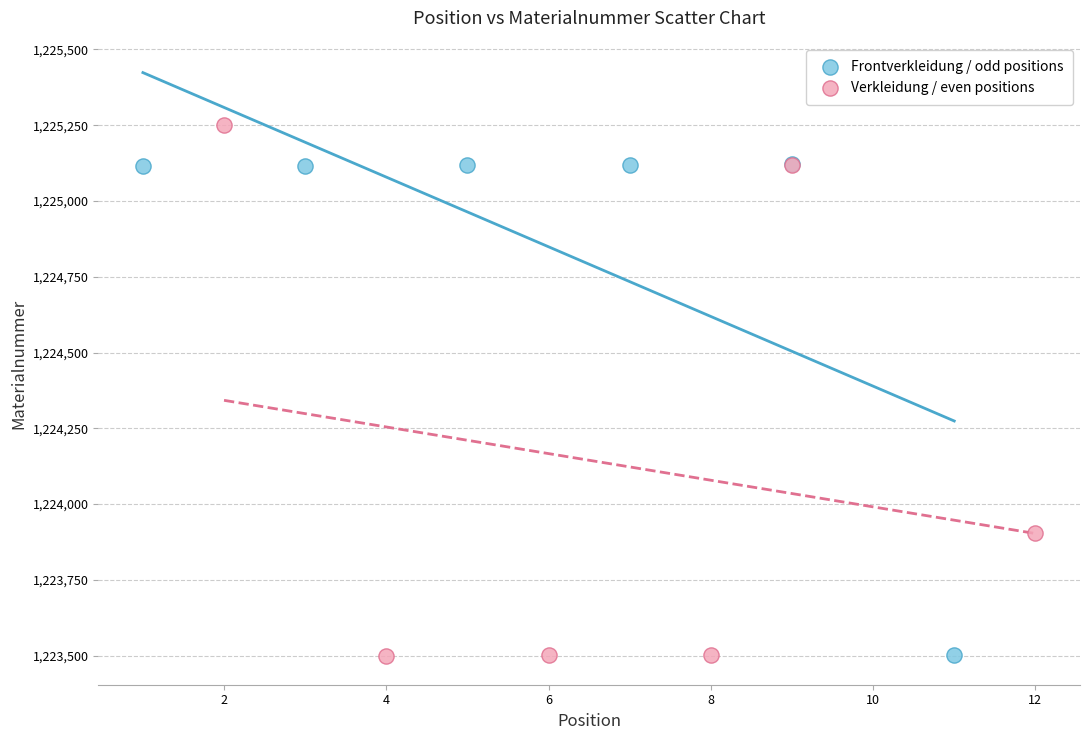

Which series has the widest spread of Y values?

Verkleidung / even positions